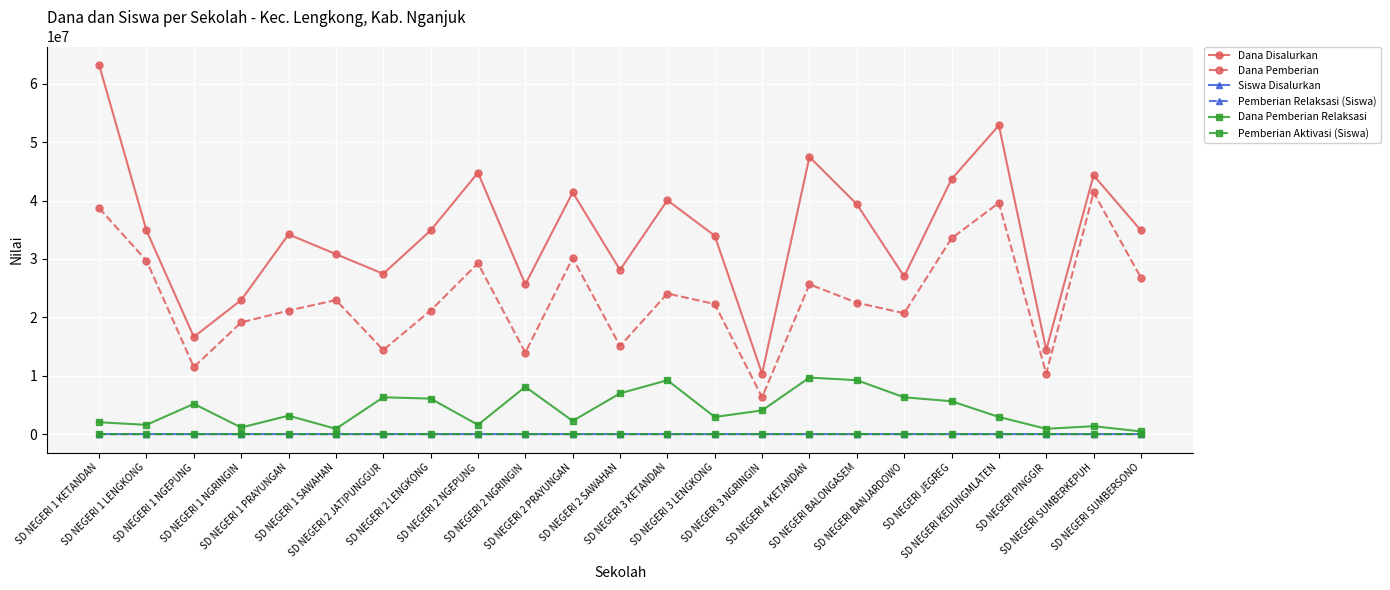

Does the chart display data point markers on the line(s)?

Yes